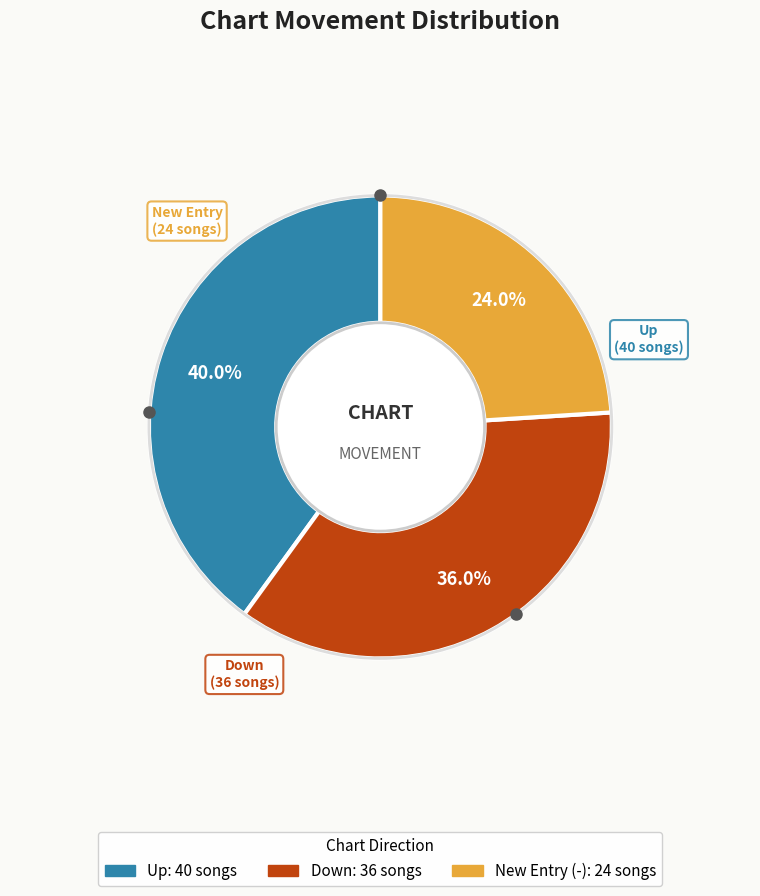

Does any single category account for the majority?

No